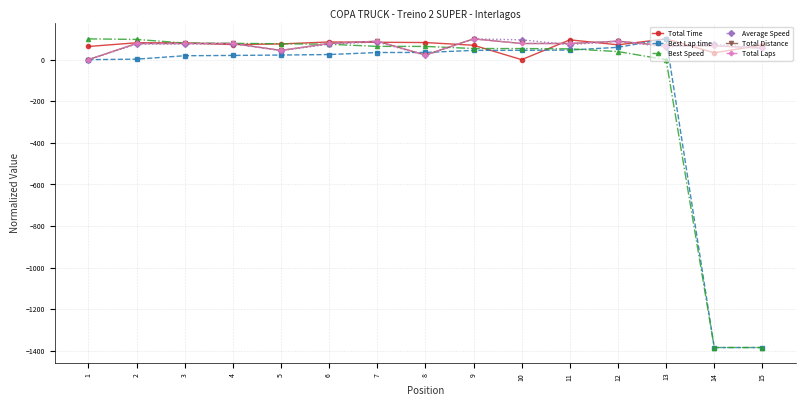

At how many categories does at least one series exceed 70?

15